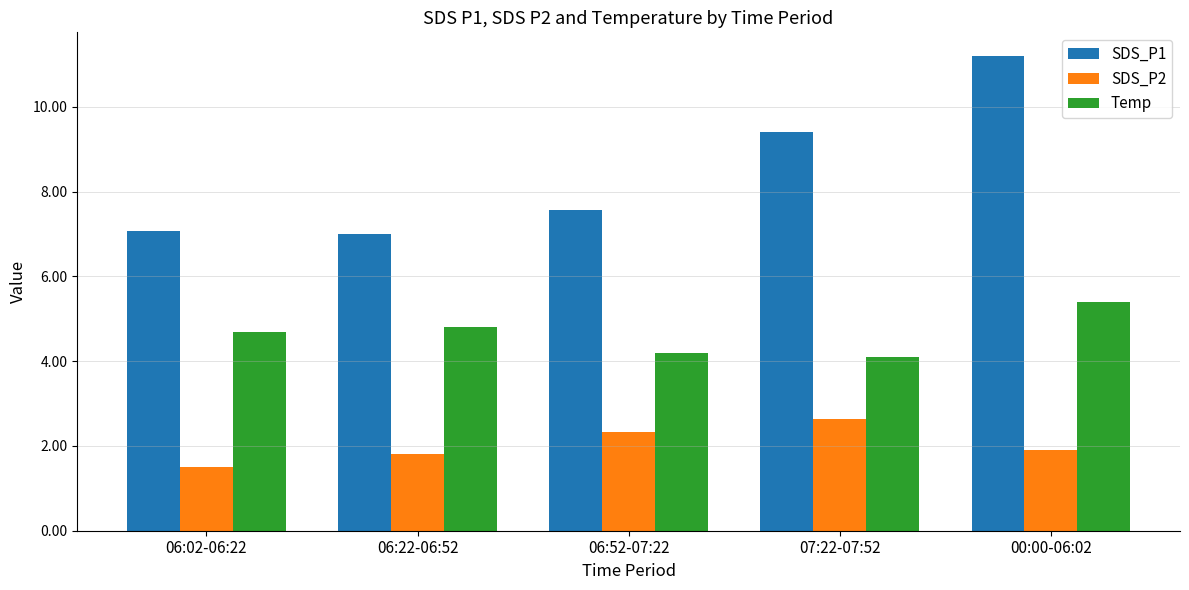

What is the sum of the Temp values at 00:00-06:02 and 06:02-06:22?

10.1